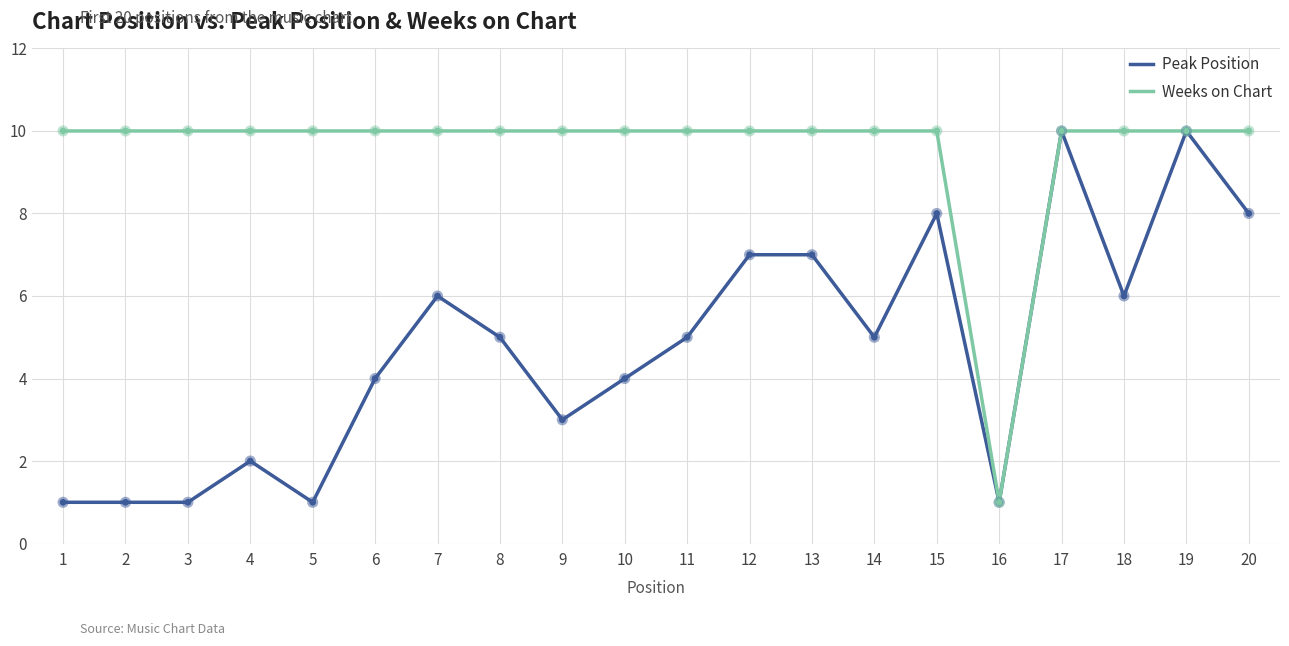

Which series changed the most between 11 and 17?

Peak Position